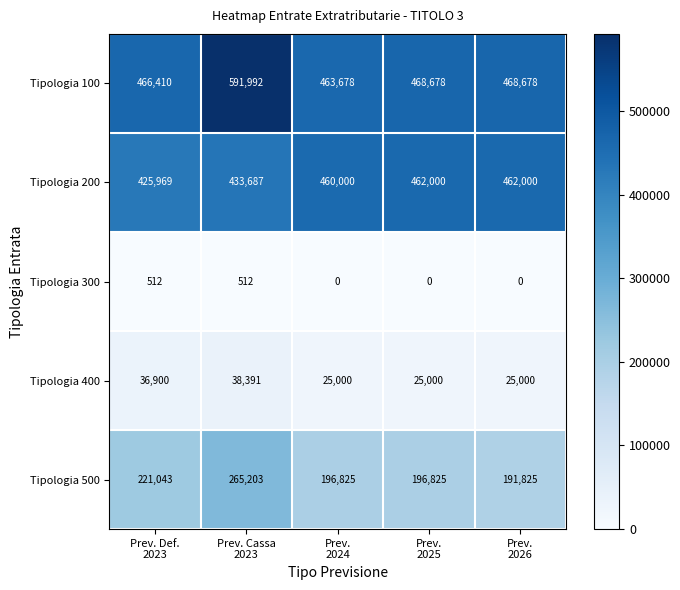

Count the number of categories in the chart.

5